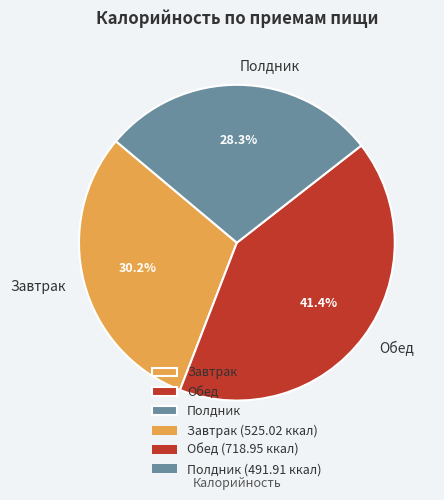

Count the number of slices in the pie.

3